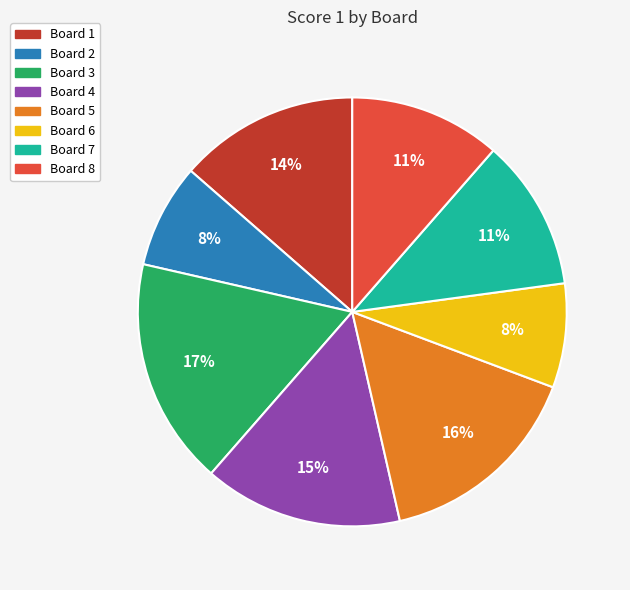

Is it true that Board 8 is 24% of the pie?

False